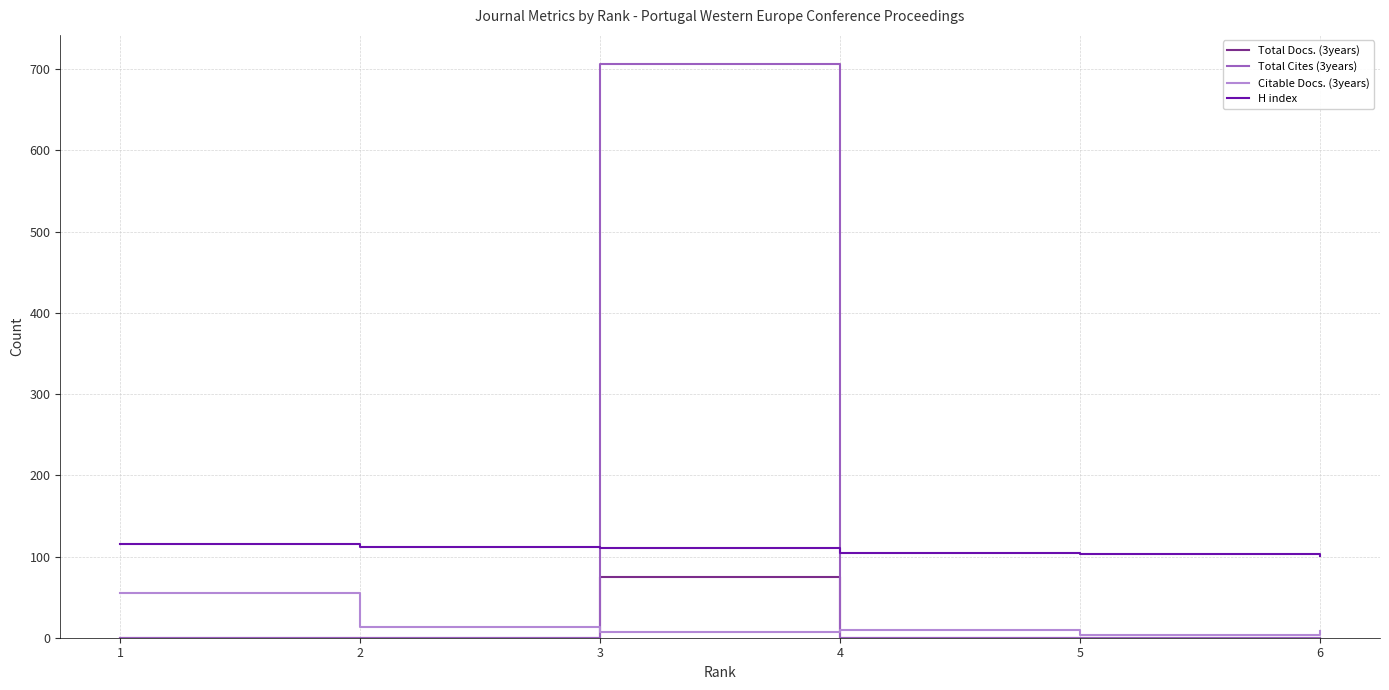

Which series ends up on top after the final intersection of Total Cites (3years) and H index?

H index